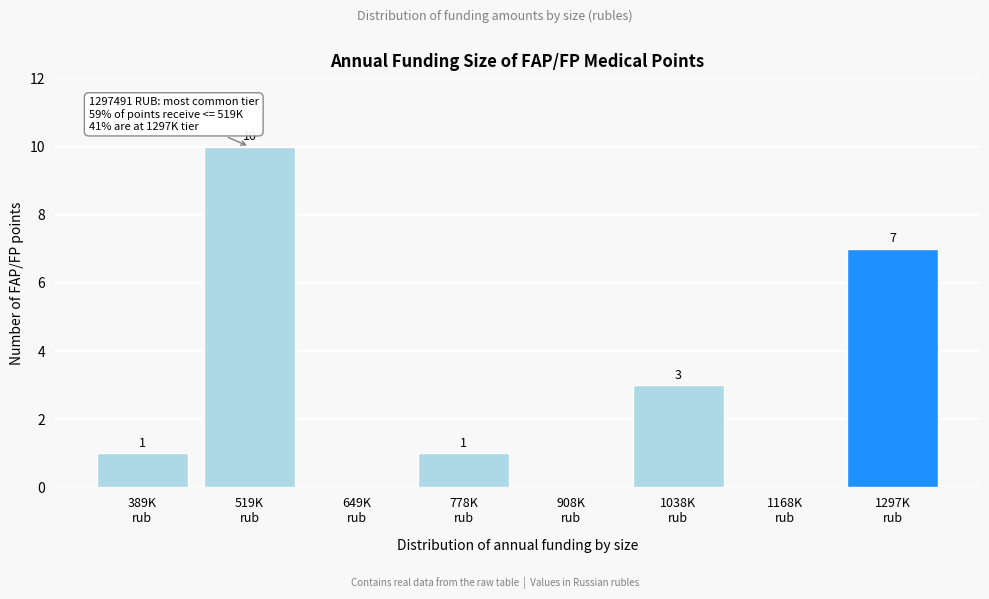

How many values are between 0 and 7?

7